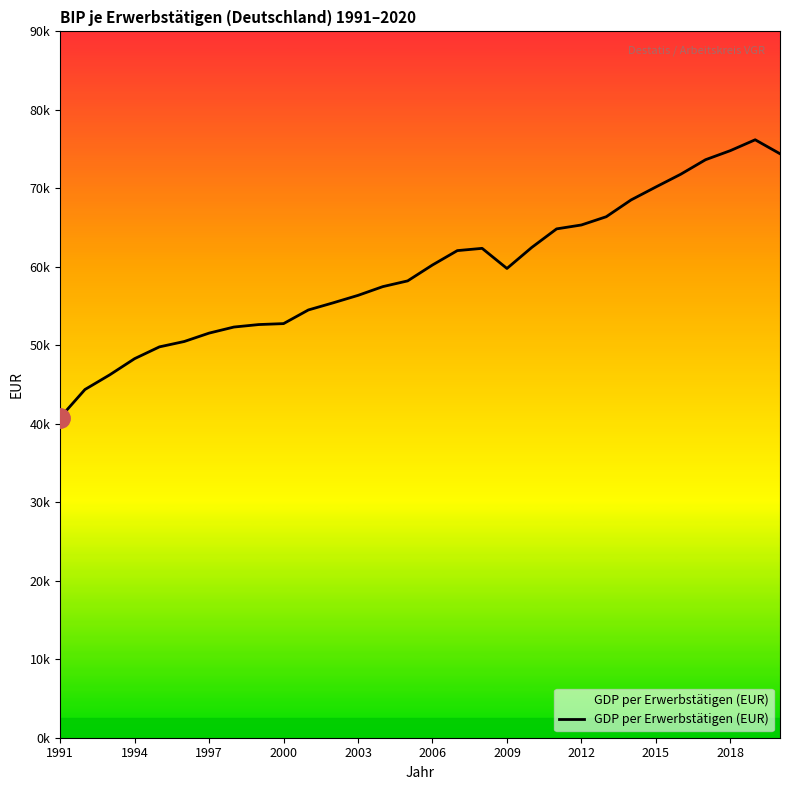

Does the chart display data point markers on the line(s)?

No